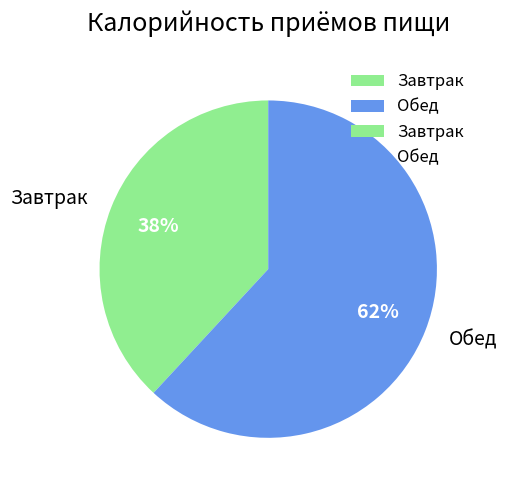

To the nearest percent, what percentage of the pie is Обед?

62%